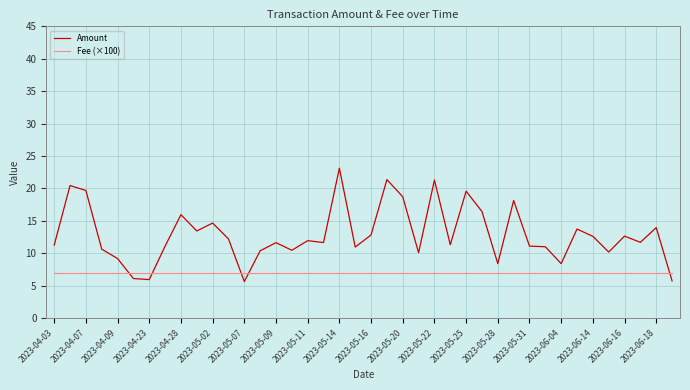

Rank the series by their maximum value, from lowest to highest.

Fee (×100), Amount